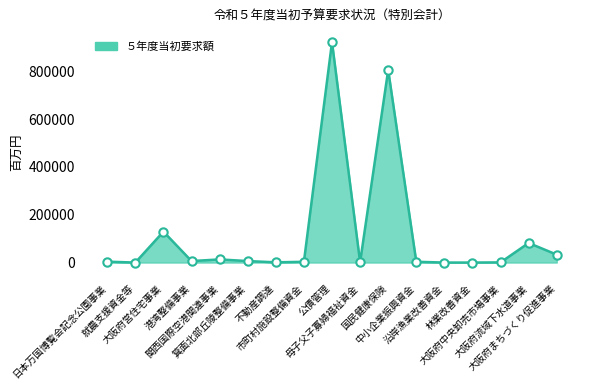

What is the greatest value displayed?

922039